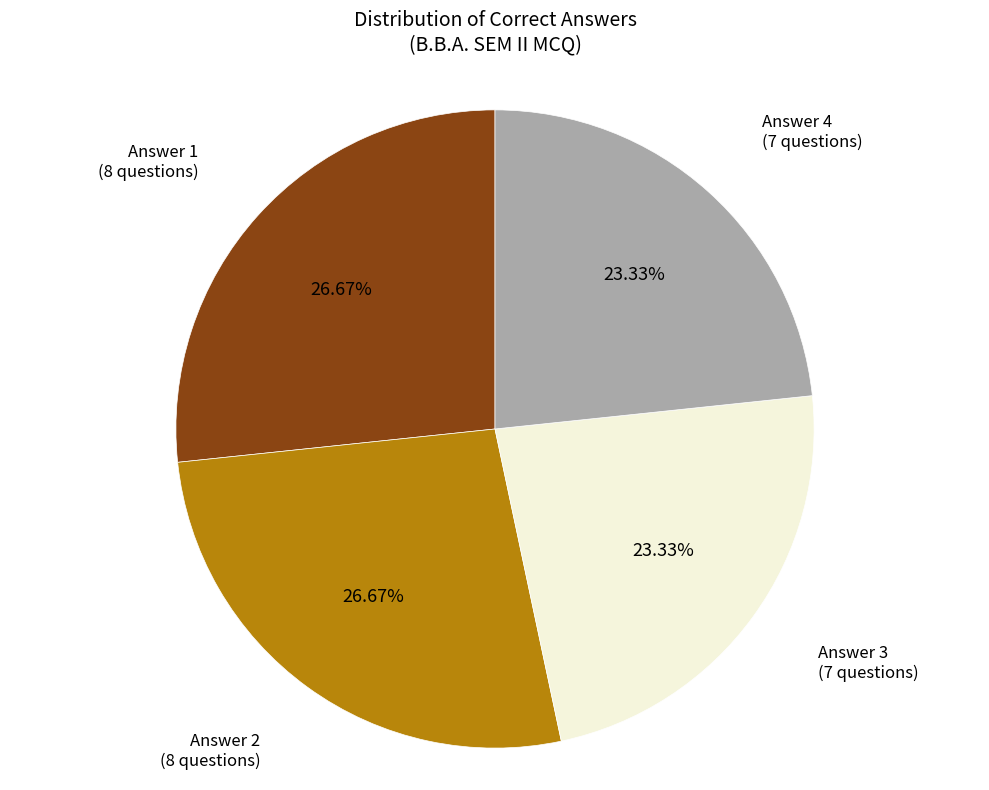

Is there a majority slice in this chart?

No